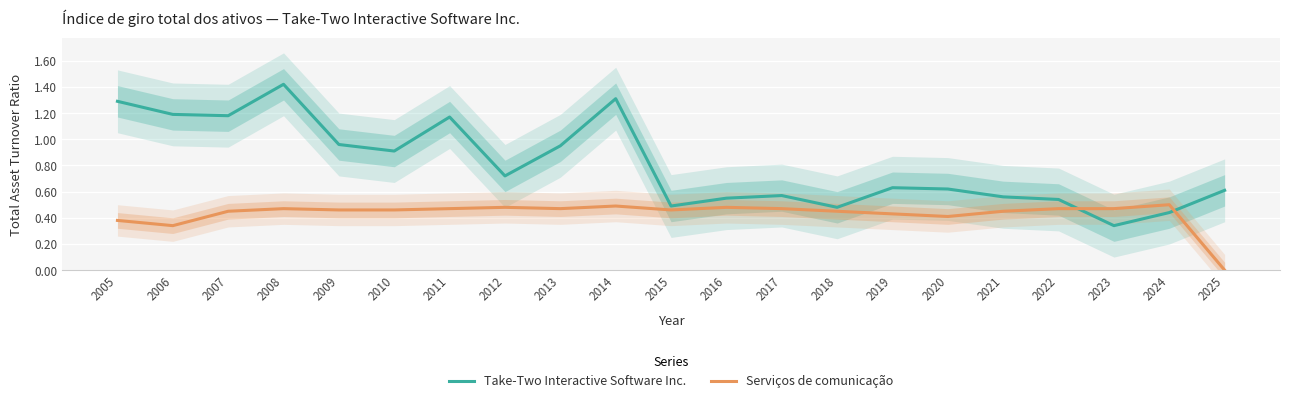

How many intersections are there between Take-Two Interactive Software Inc. and Serviços de comunicação?

2